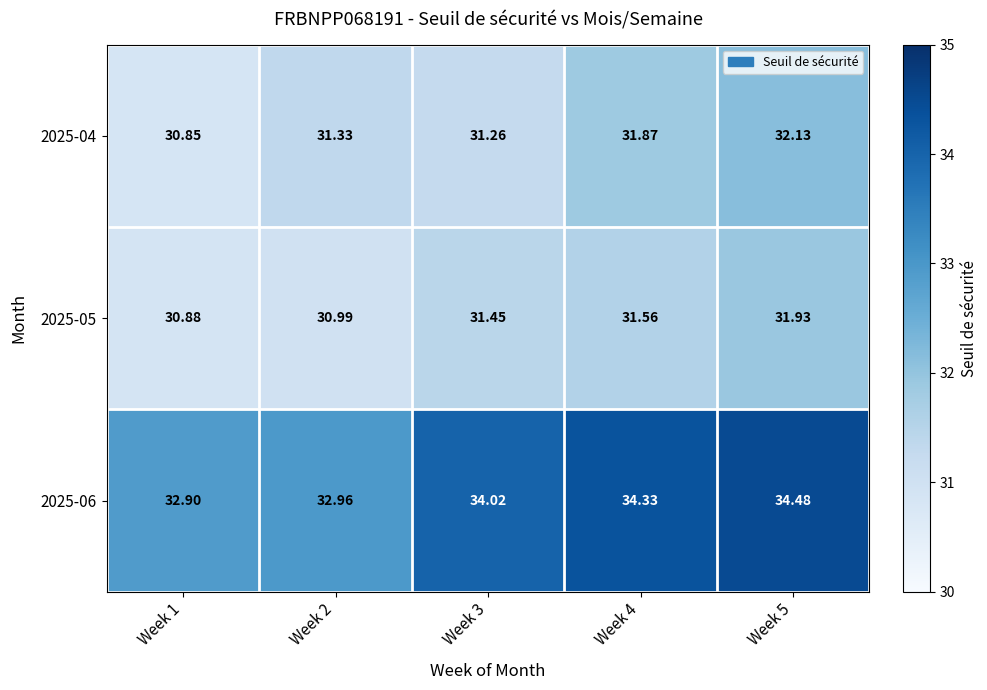

List the series in order of their peak value, highest first.

2025-06, 2025-04, 2025-05